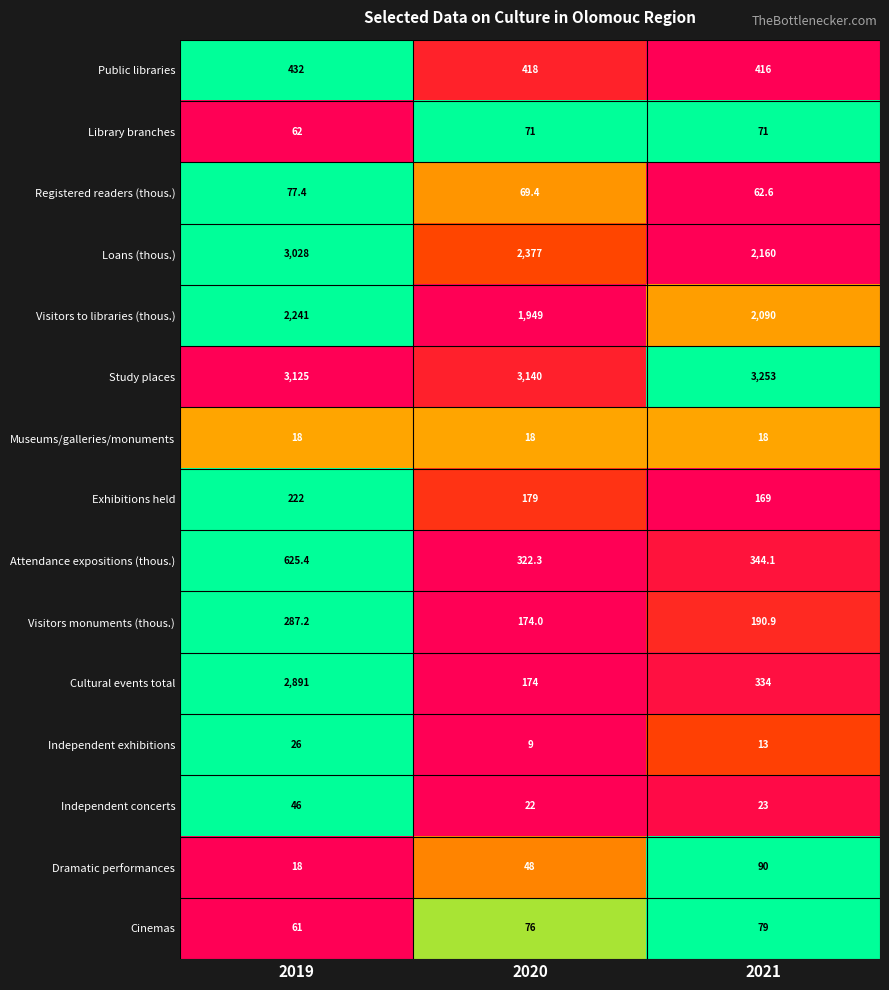

What is the difference between the Registered readers (thous.) values at 2020 and 2021?

6.8